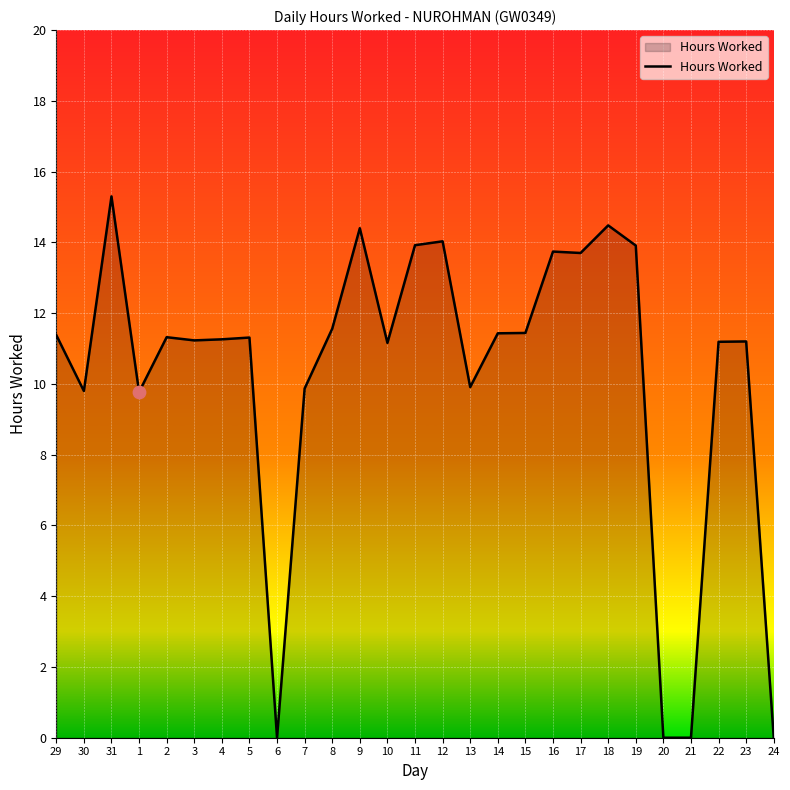

What is the change in value from 31 to 10?

-4.1